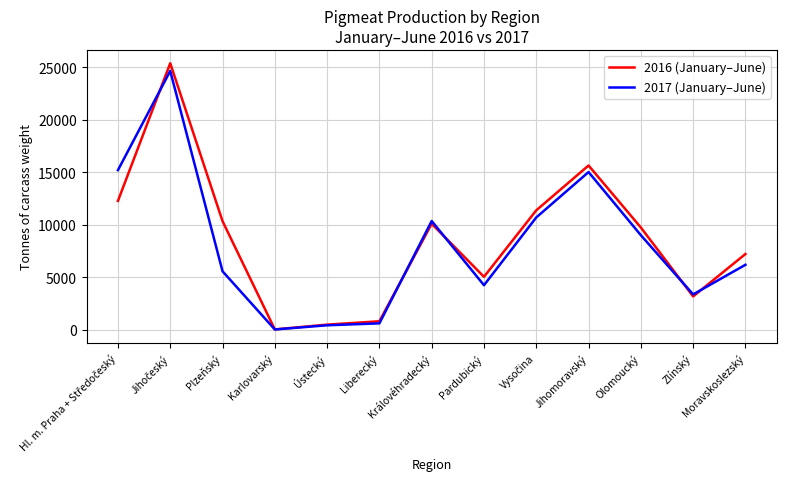

Which series changed the most between Liberecký and Pardubický?

2016 (January–June)